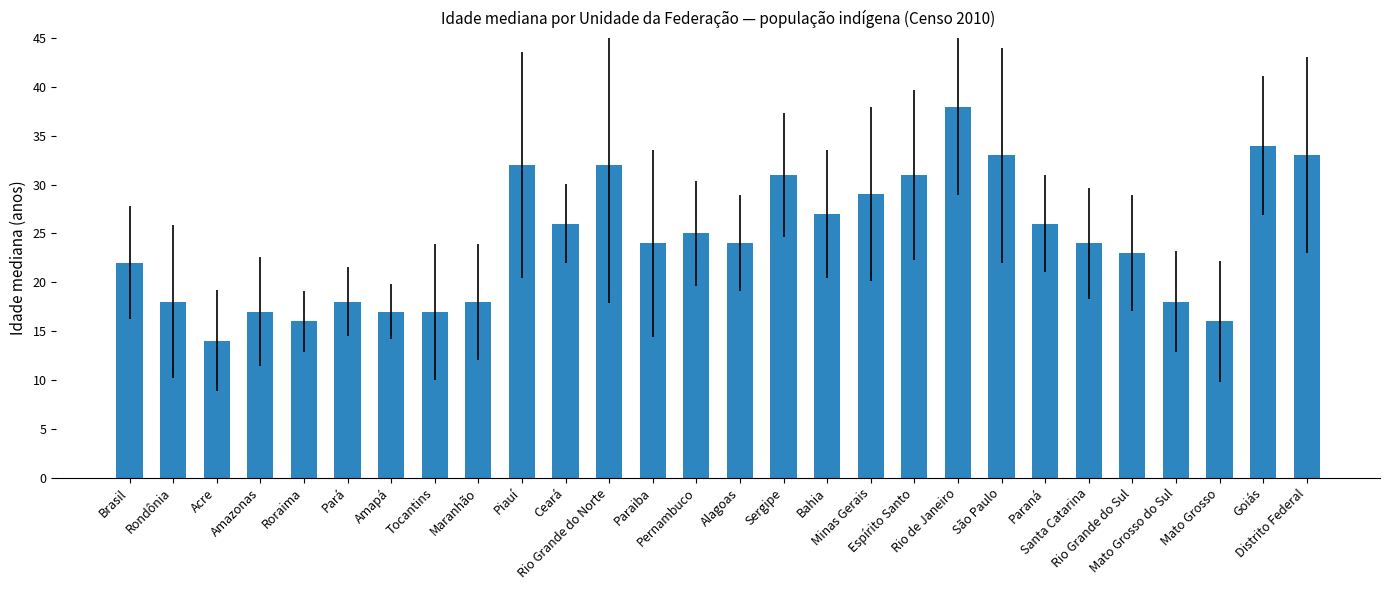

Which category has the lowest value across all series?

Acre